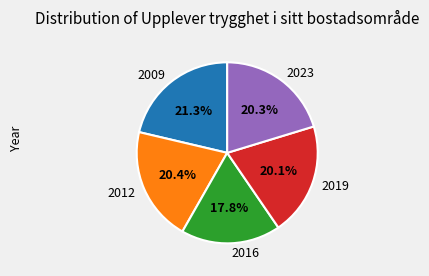

How many segments does this pie chart have?

5